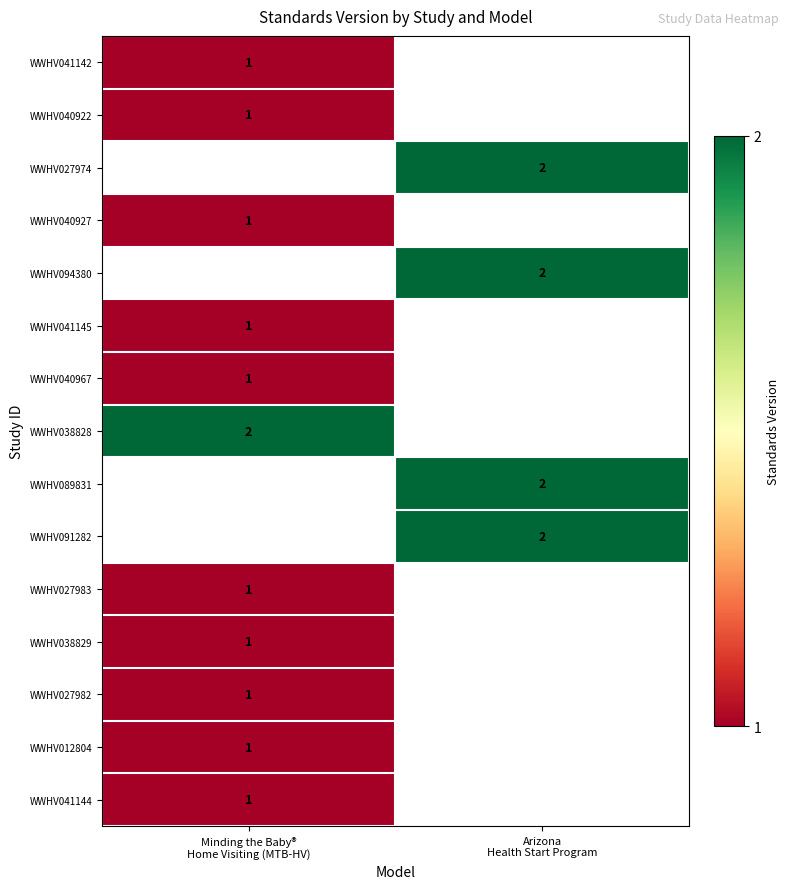

Which category has the lowest value across all series?

Minding the Baby®
Home Visiting (MTB-HV)